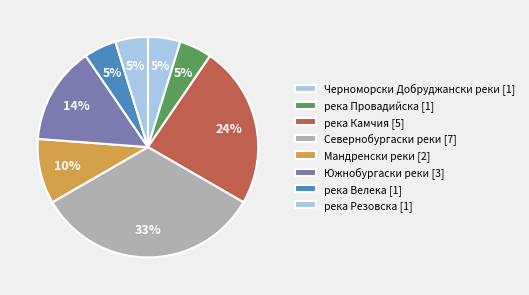

How many segments does this pie chart have?

8